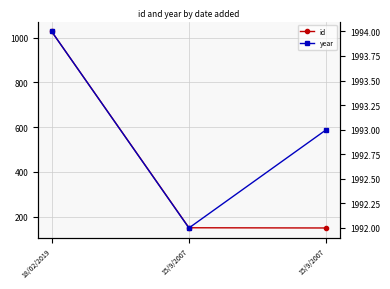

What are all the series names shown in the legend?

id, year